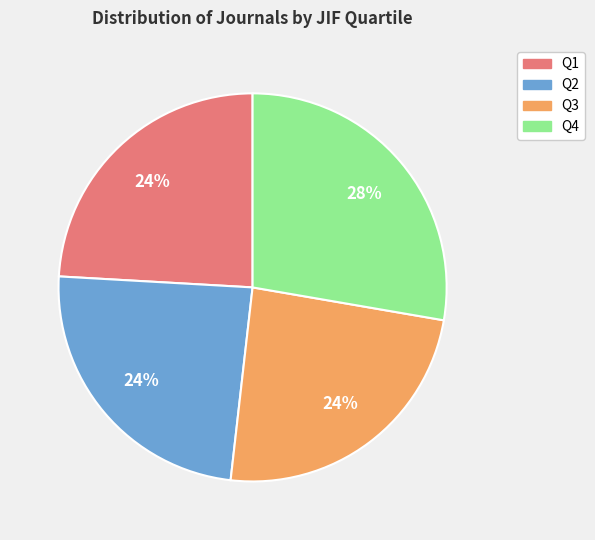

To the nearest percent, what is the difference between the largest and smallest slice percentages?

4%